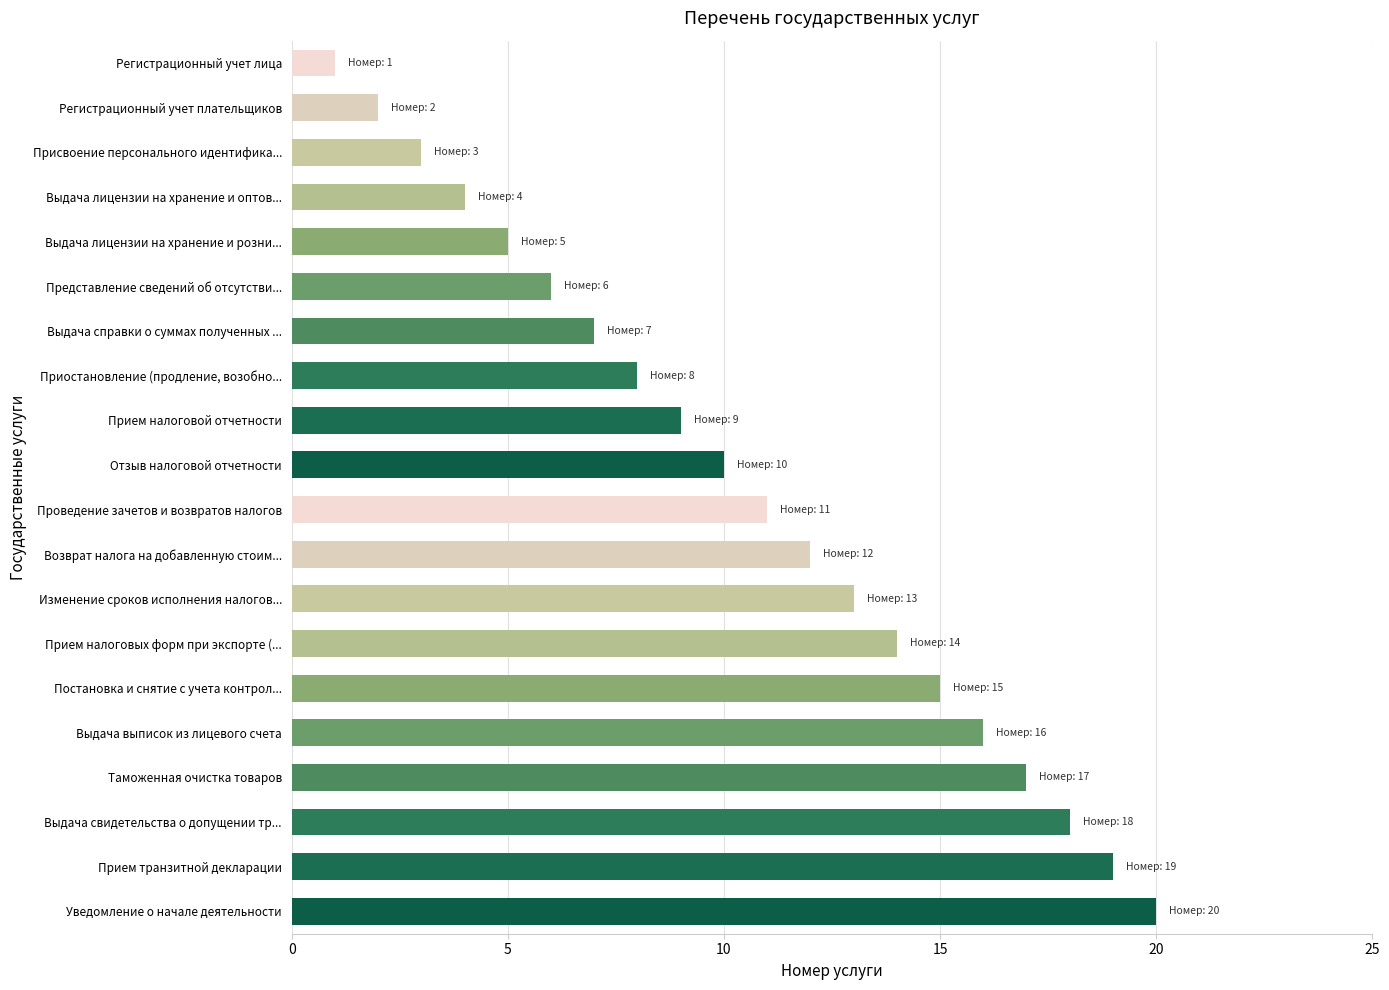

Are the bars horizontal?

Yes